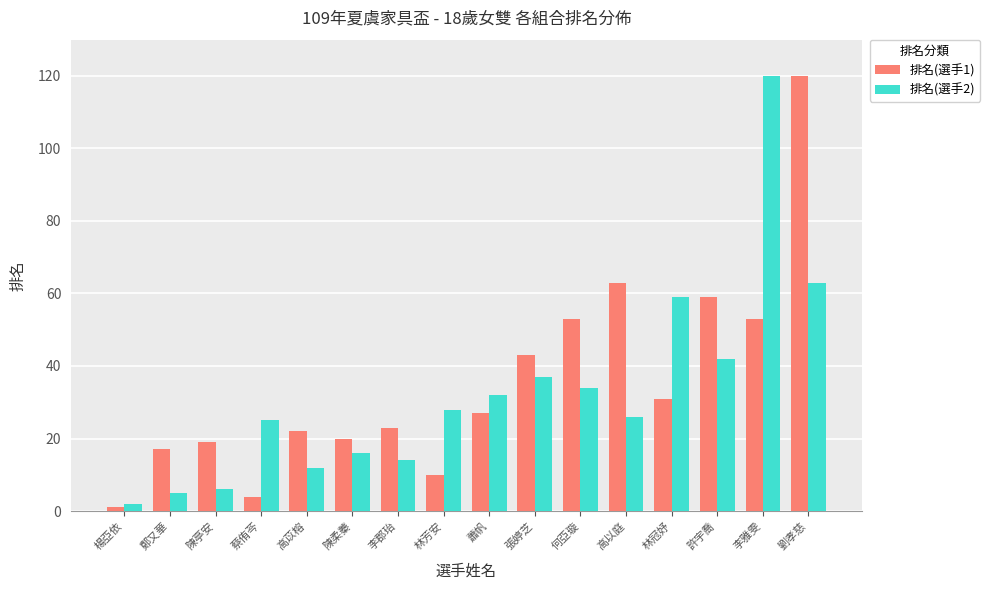

Reading left to right, extract all data points from this chart.

排名(選手1): 1	17	19	4	22	20	23	10	27	43	53	63	31	59	53	120
排名(選手2): 2	5	6	25	12	16	14	28	32	37	34	26	59	42	120	63